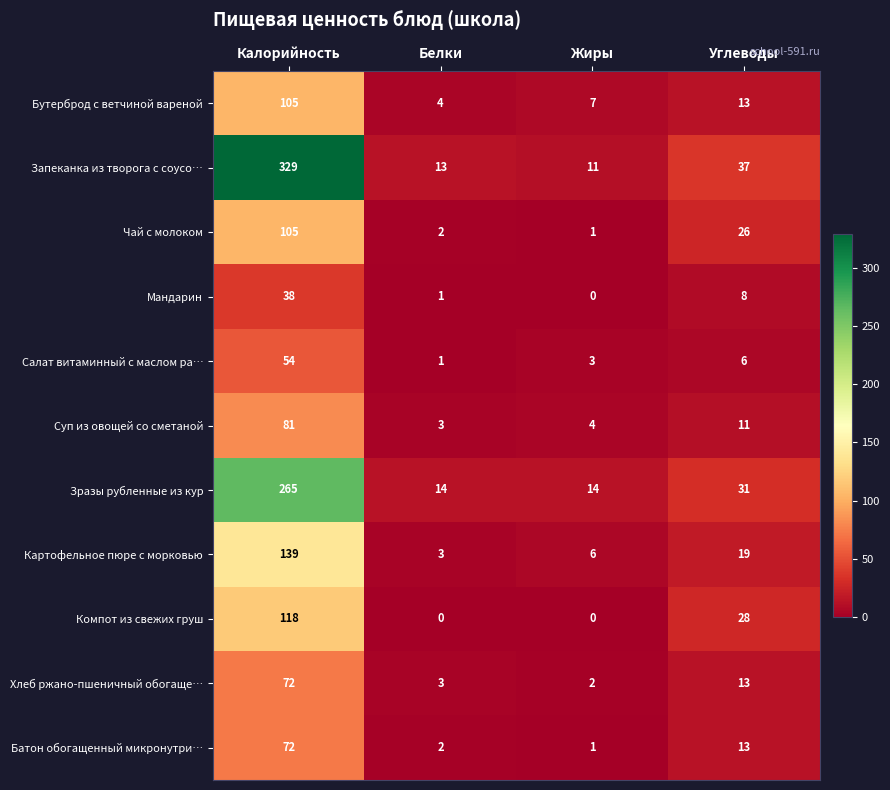

At which category is the sum across all series the highest?

Калорийность